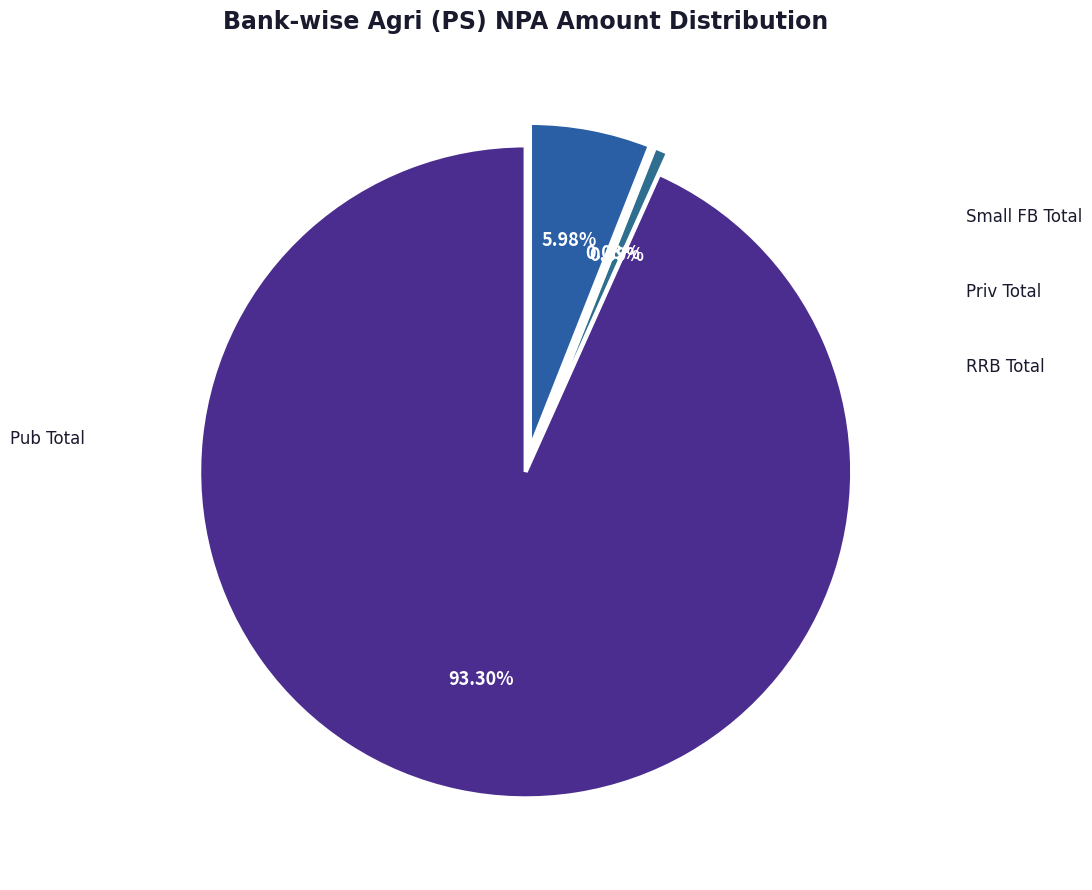

True or false: Small FB Total accounts for 0% of the total.

True